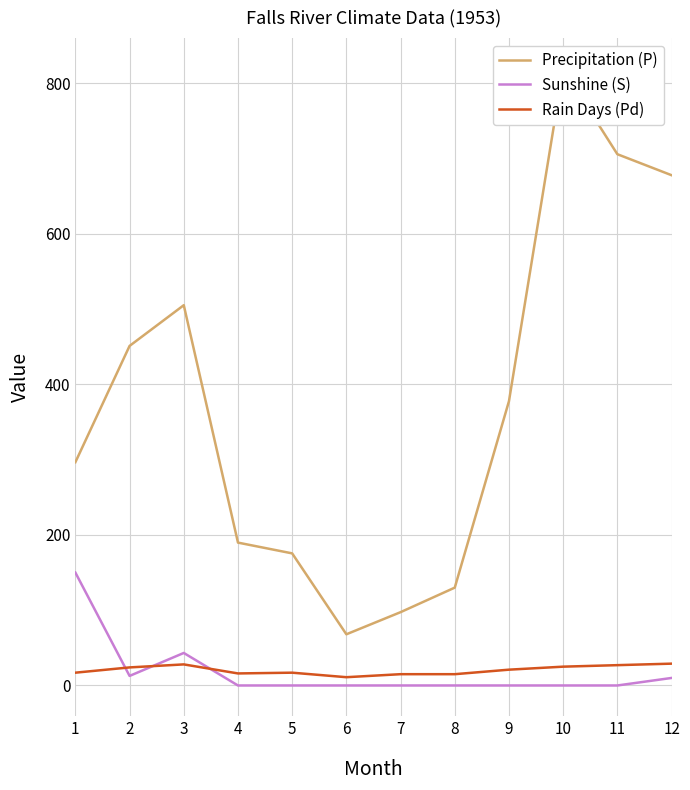

Rank the series at 8 from highest to lowest value.

Precipitation (P), Rain Days (Pd), Sunshine (S)